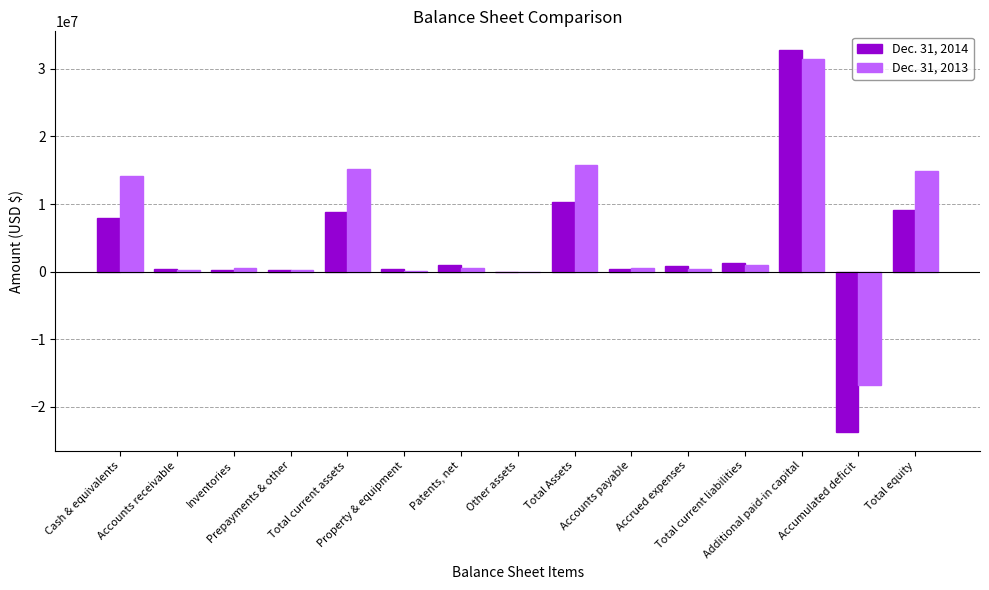

The value of Dec. 31, 2013 at Prepayments & other is 231495. True or false?

True